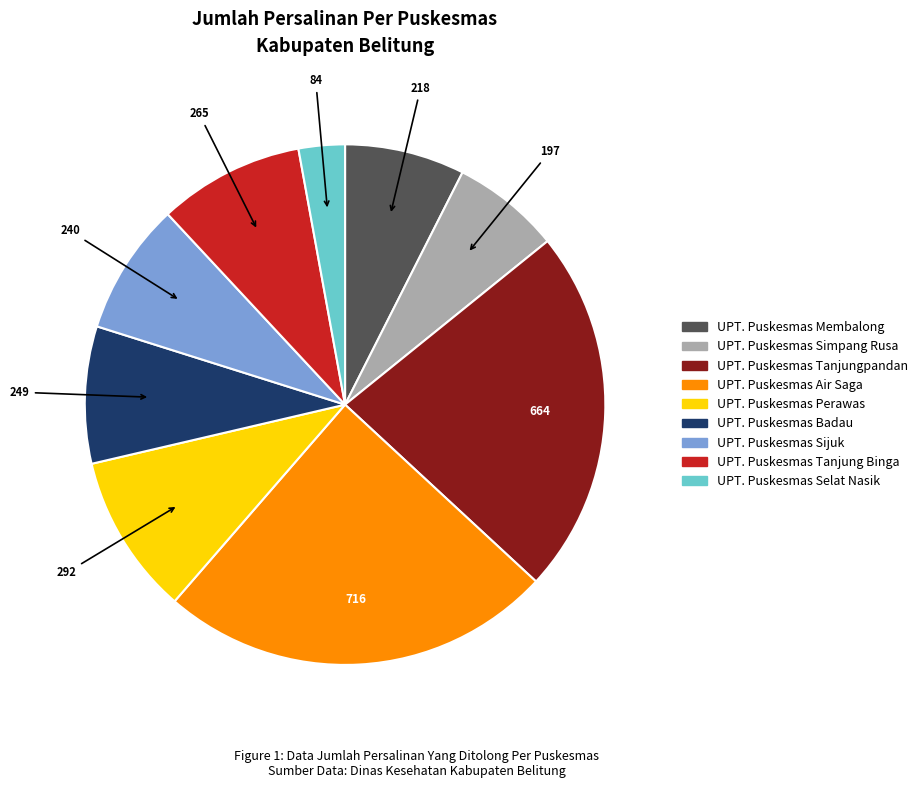

Approximately how many times larger is the value at UPT. Puskesmas Sijuk compared to UPT. Puskesmas Simpang Rusa?

1.2